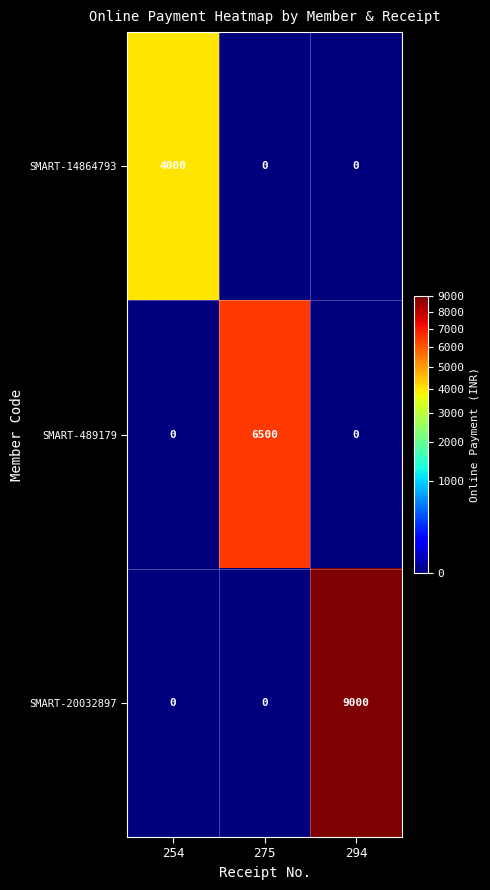

Reading left to right, transcribe all the data shown in this chart.

SMART-14864793: 4000	0	0
SMART-489179: 0	6500	0
SMART-20032897: 0	0	9000